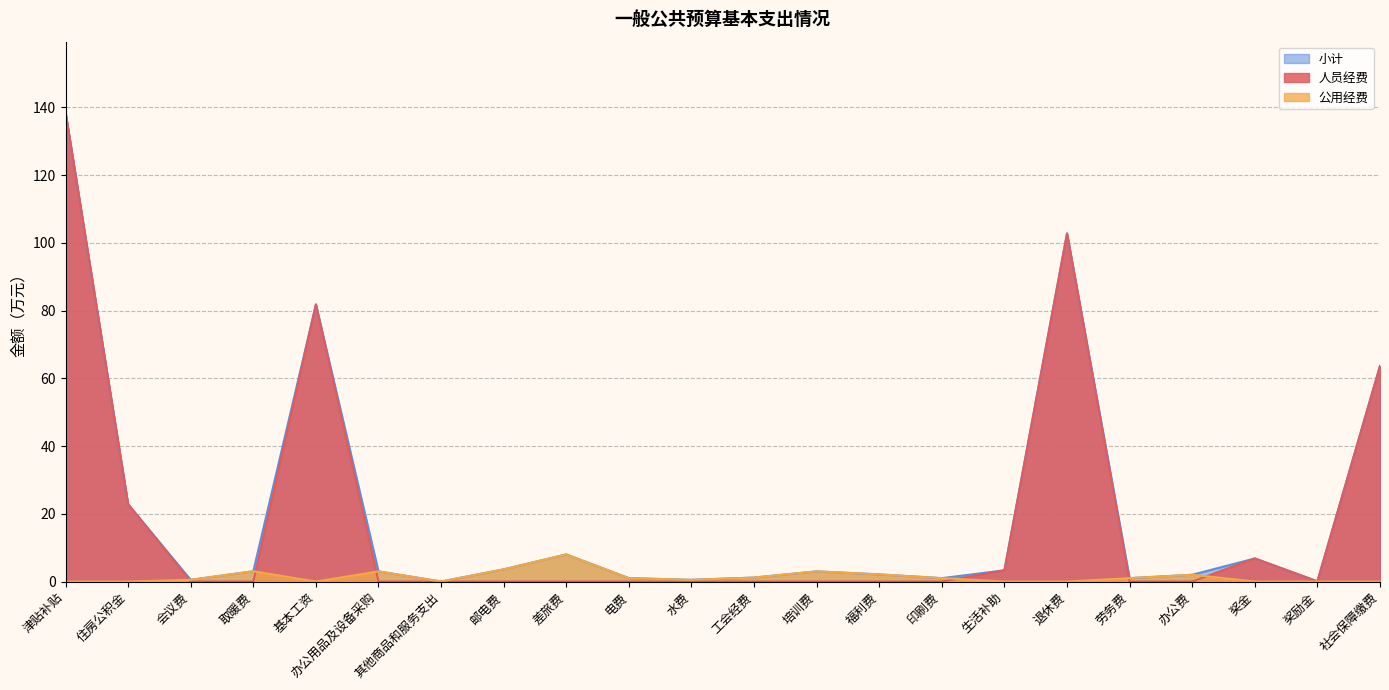

The value of 人员经费_line at 取暖费 is 0.0. True or false?

True